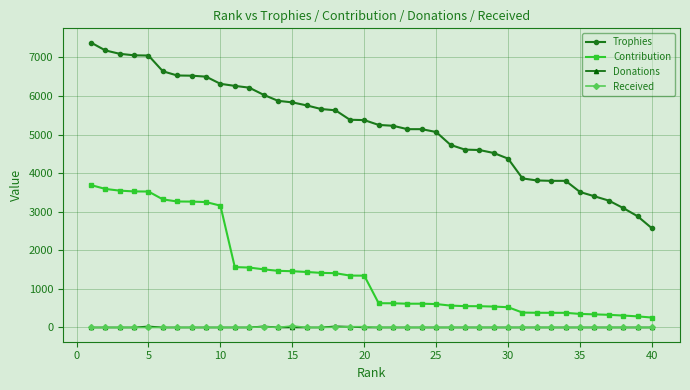

What is the lowest value of the Contribution series?

257